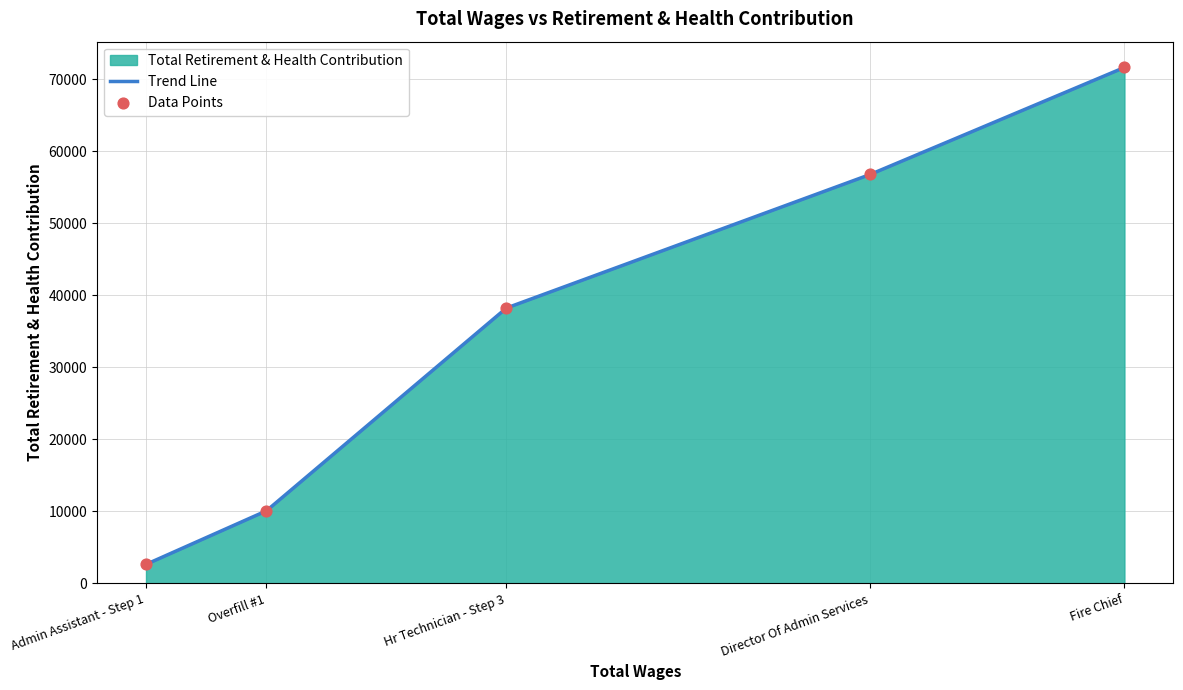

Which series has the widest spread of Y values?

Trend Line